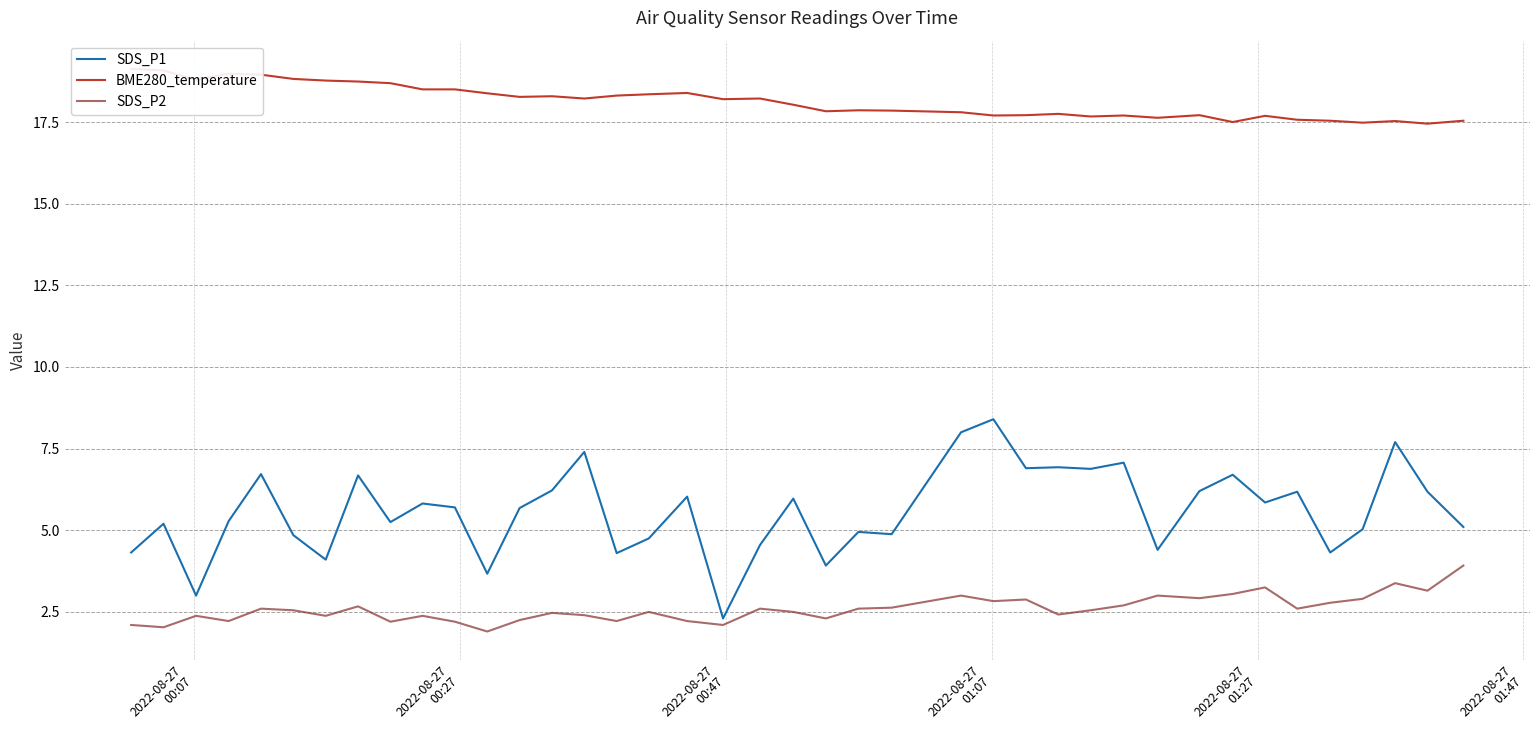

What is the minimum value for SDS_P2?

1.9